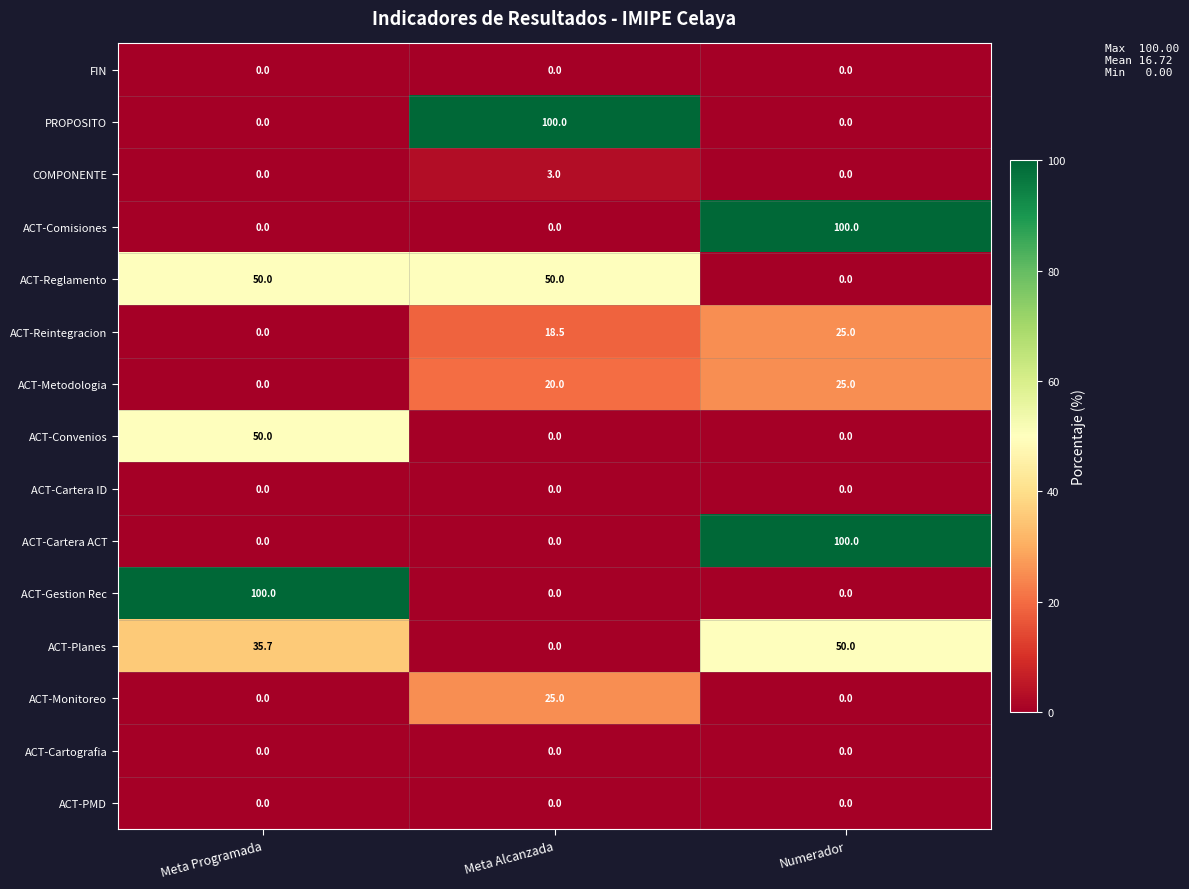

What is the difference between the ACT-Comisiones values at Meta Programada and Numerador?

100.0